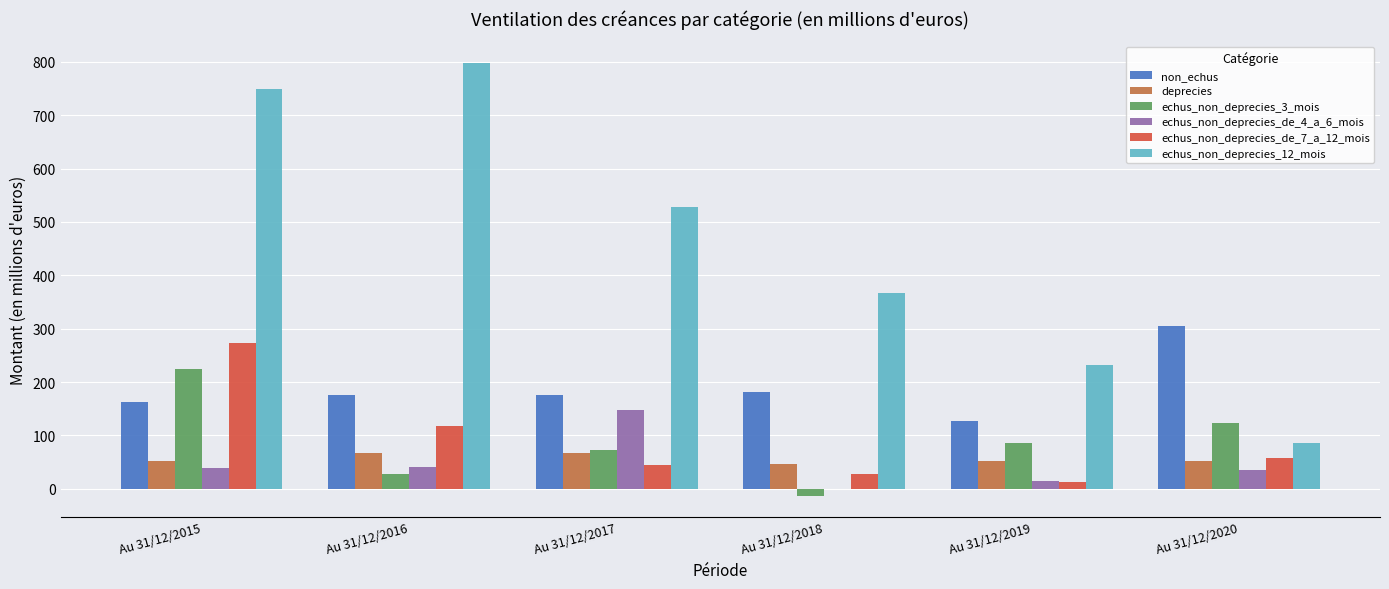

What is the sum of all echus_non_deprecies_de_7_a_12_mois values?

533.2